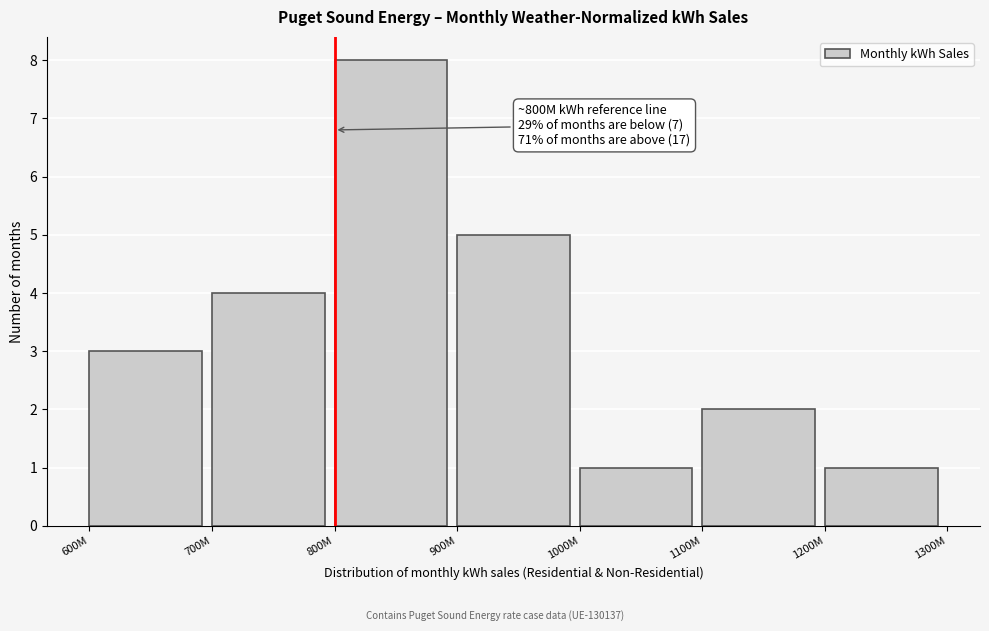

Reading left to right, extract all data points from this chart.

3	4	8	5	1	2	1